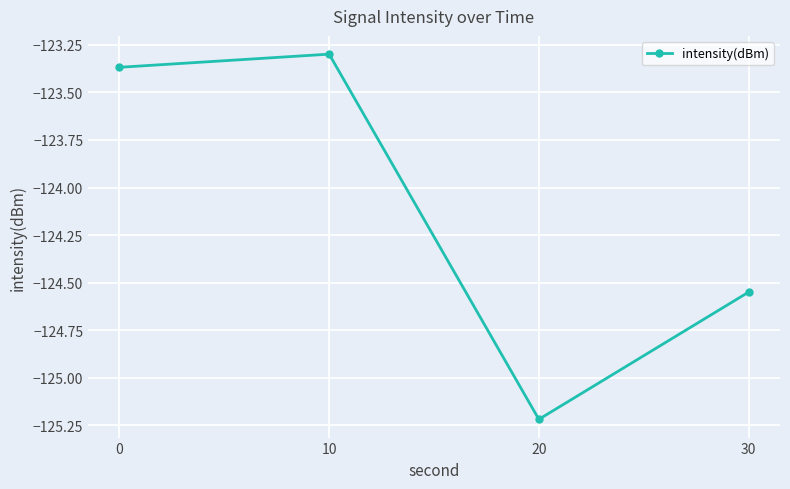

Which has a higher value, 10 or 0?

10